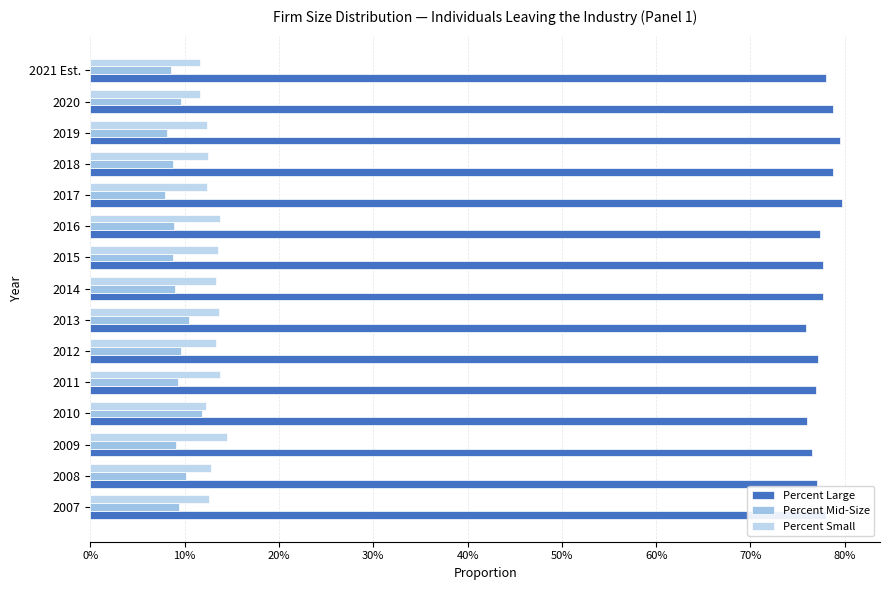

How many Percent Small values are between 0 and 1?

15